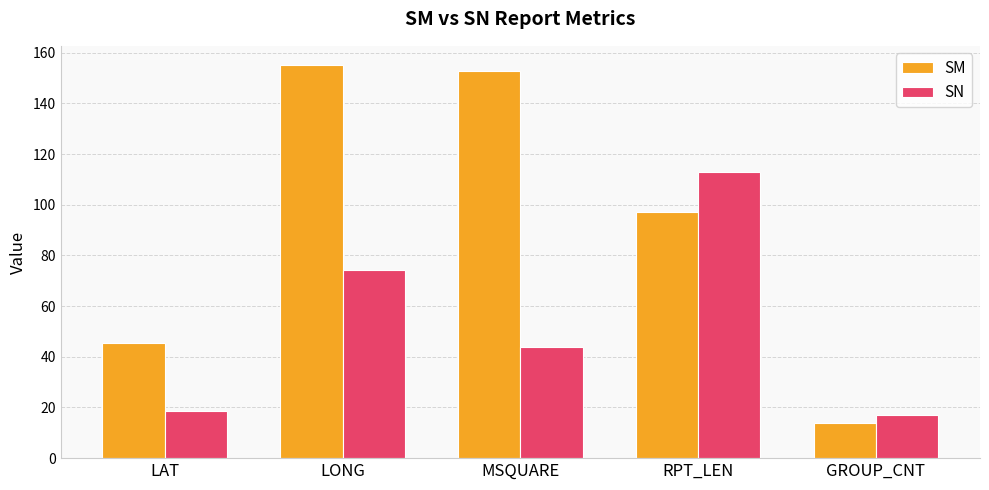

How many groups of bars are there?

5